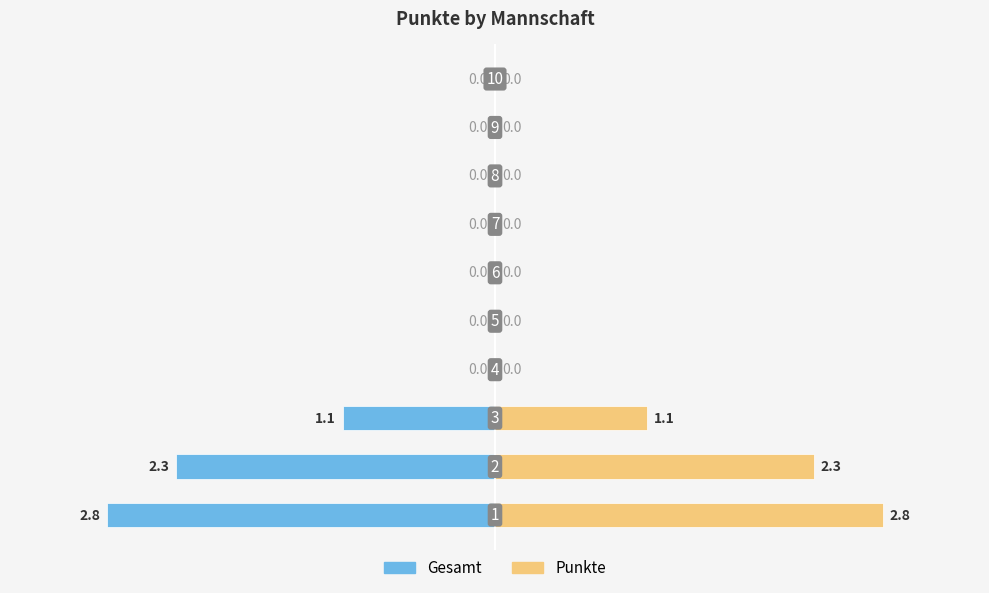

Rank the series by their maximum value, from lowest to highest.

Gesamt, Punkte